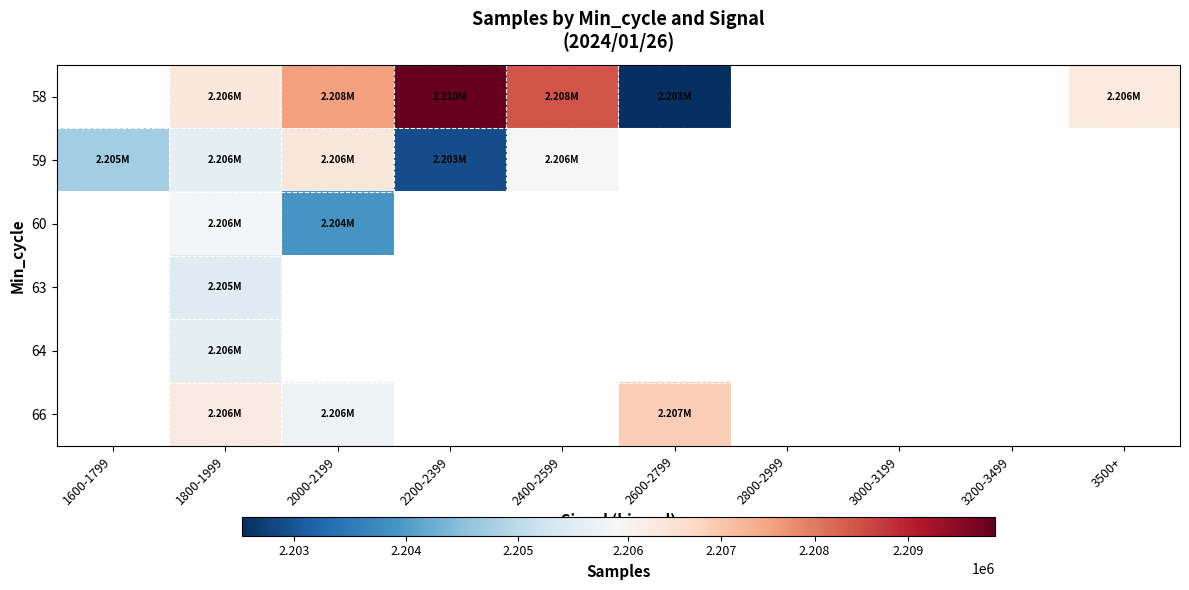

How many categories are shown in the chart?

10